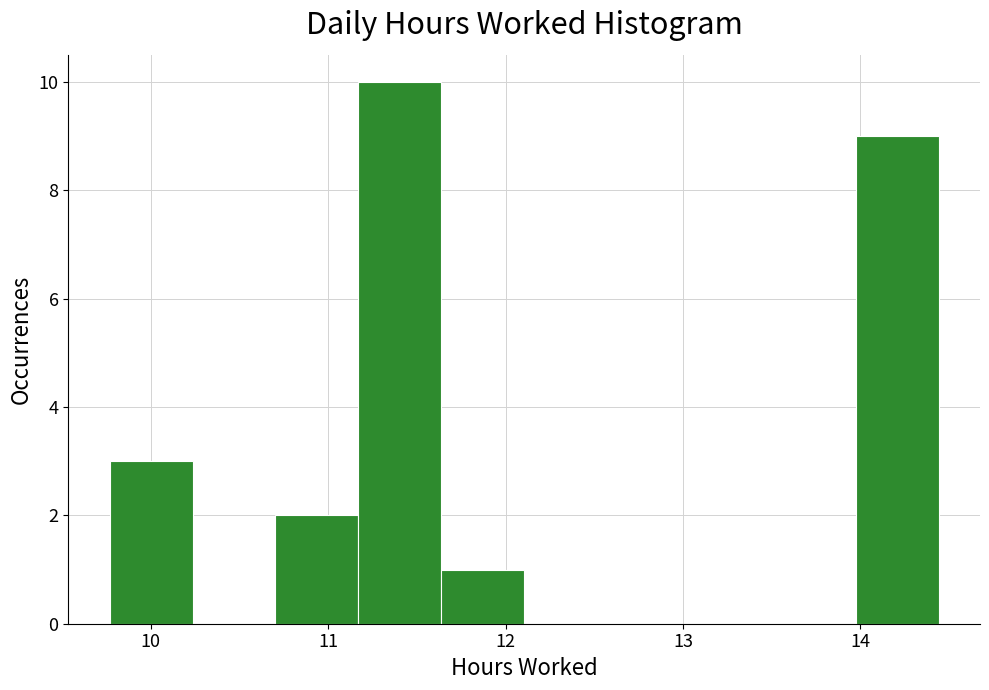

Which range on the x-axis has the tallest bar?

11.2 to 11.6